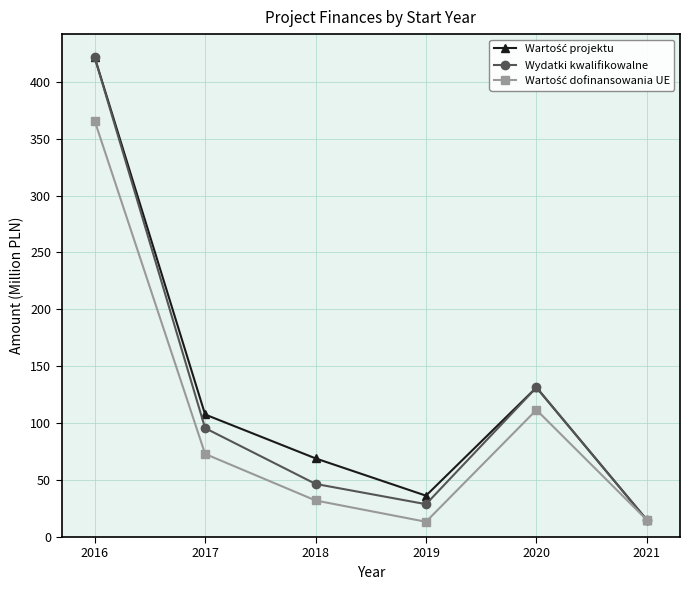

At which label is Wydatki kwalifikowalne closest to 218?

2020